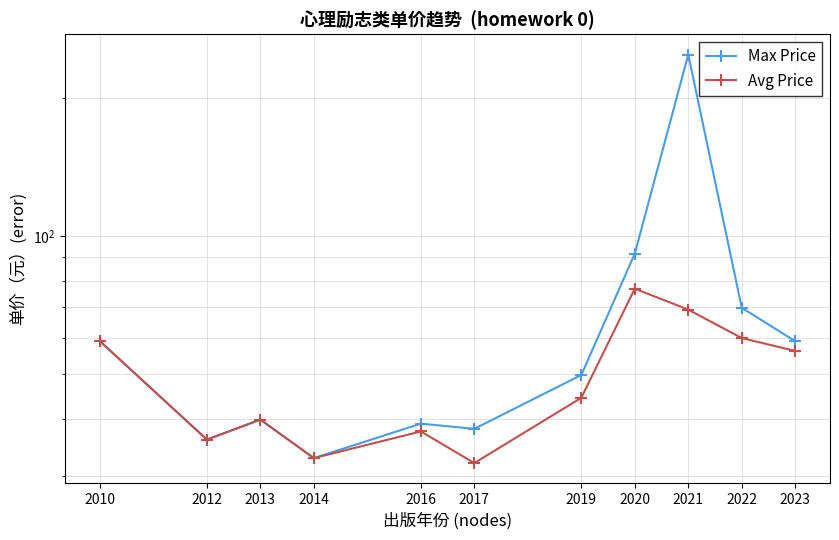

Between 2017 and 2020, which is larger?

2020